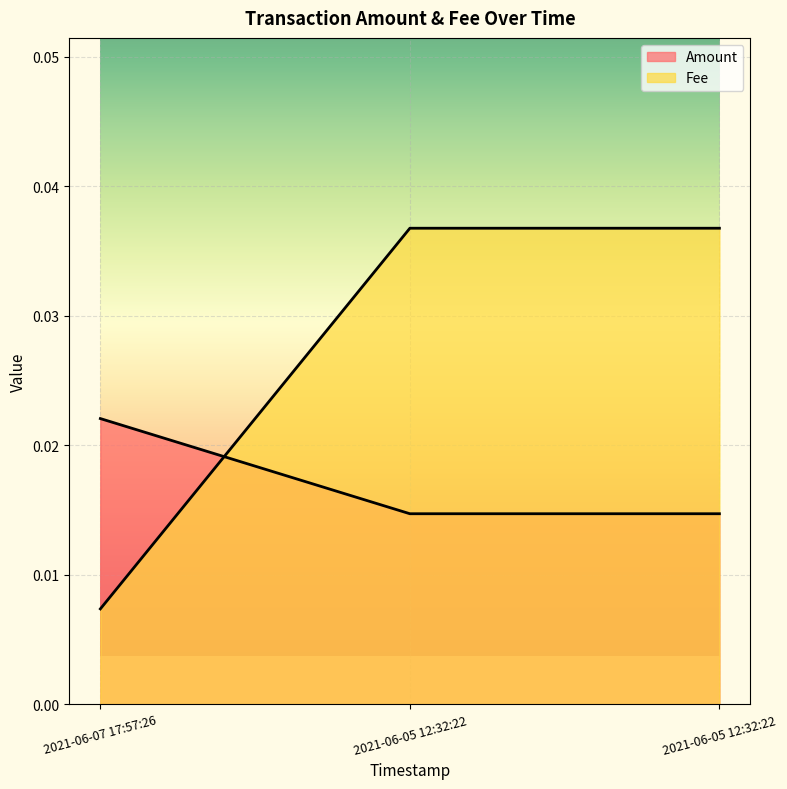

Reading right to left, what are all the values shown in this chart?

Amount: 2021-06-05 12:32:22=0.0	2021-06-05 12:32:22=0.0	2021-06-07 17:57:26=0.0
Fee: 2021-06-05 12:32:22=0.0	2021-06-05 12:32:22=0.0	2021-06-07 17:57:26=0.0